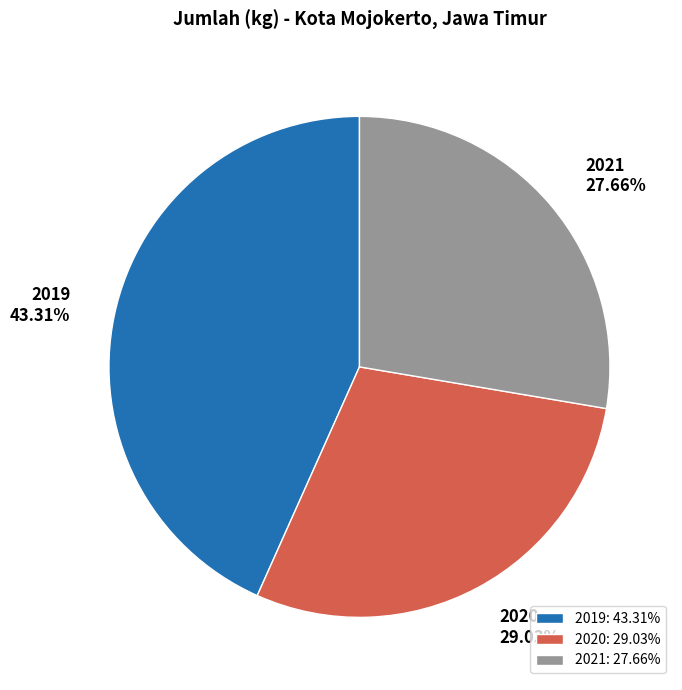

Does any single category account for the majority?

No